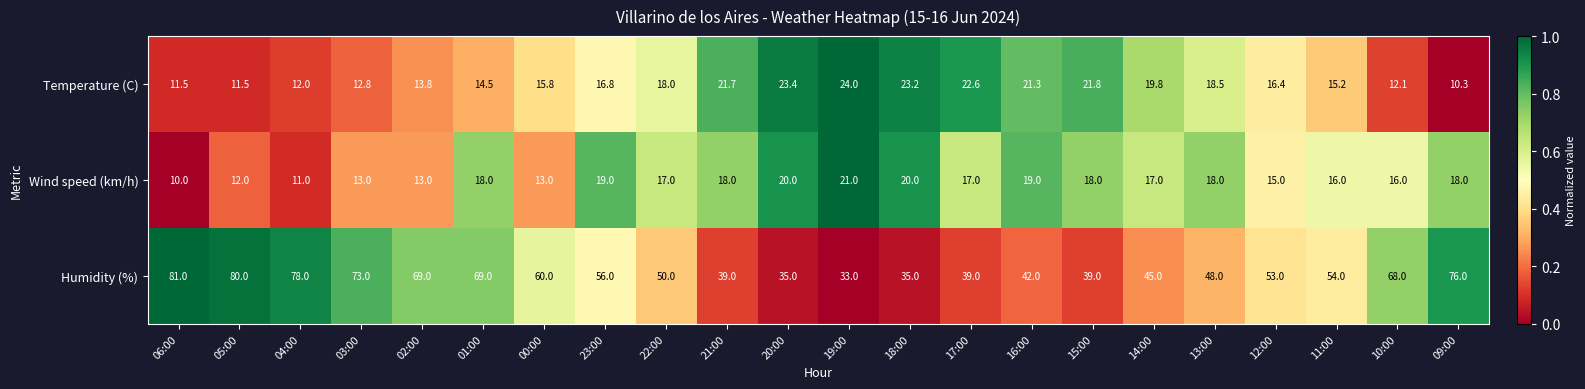

What is the approximate value of Wind speed (km/h) at 13:00?

18.0